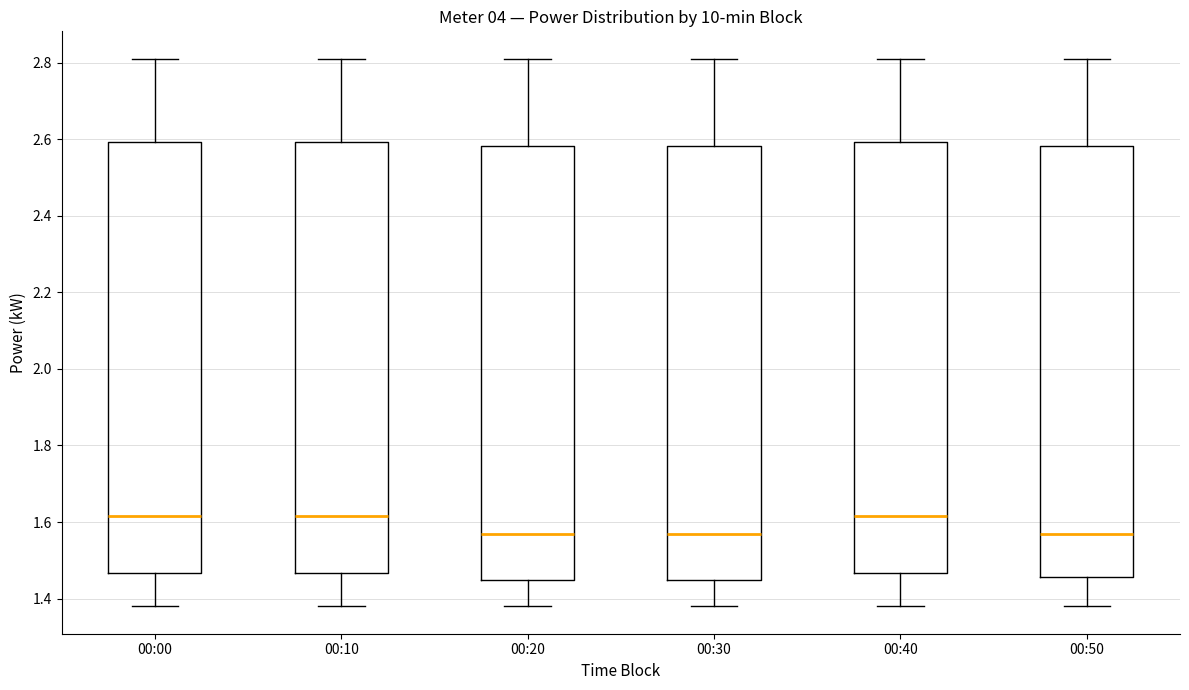

Reading left to right, transcribe this box plot: for each box, give where its median line is, the range the box spans, and where its two whiskers end, as read against the y-axis. The values are not printed on the chart, so give them approximately, as read against the axis.

00:00: median 1.62, box 1.46 to 2.60, whiskers 1.38 to 2.82
00:10: median 1.62, box 1.46 to 2.60, whiskers 1.38 to 2.82
00:20: median 1.58, box 1.44 to 2.58, whiskers 1.38 to 2.82
00:30: median 1.58, box 1.44 to 2.58, whiskers 1.38 to 2.82
00:40: median 1.62, box 1.46 to 2.60, whiskers 1.38 to 2.82
00:50: median 1.58, box 1.46 to 2.58, whiskers 1.38 to 2.82